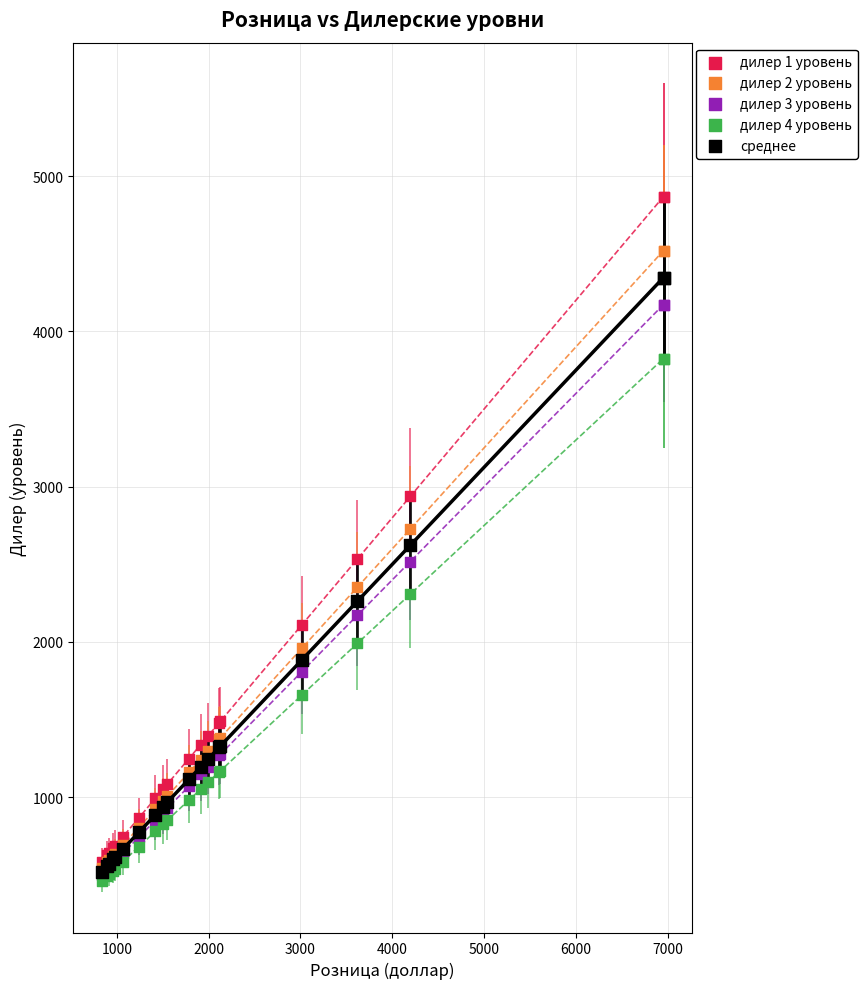

What are all the series names shown in the legend?

дилер 1 уровень, дилер 2 уровень, дилер 3 уровень, дилер 4 уровень, среднее